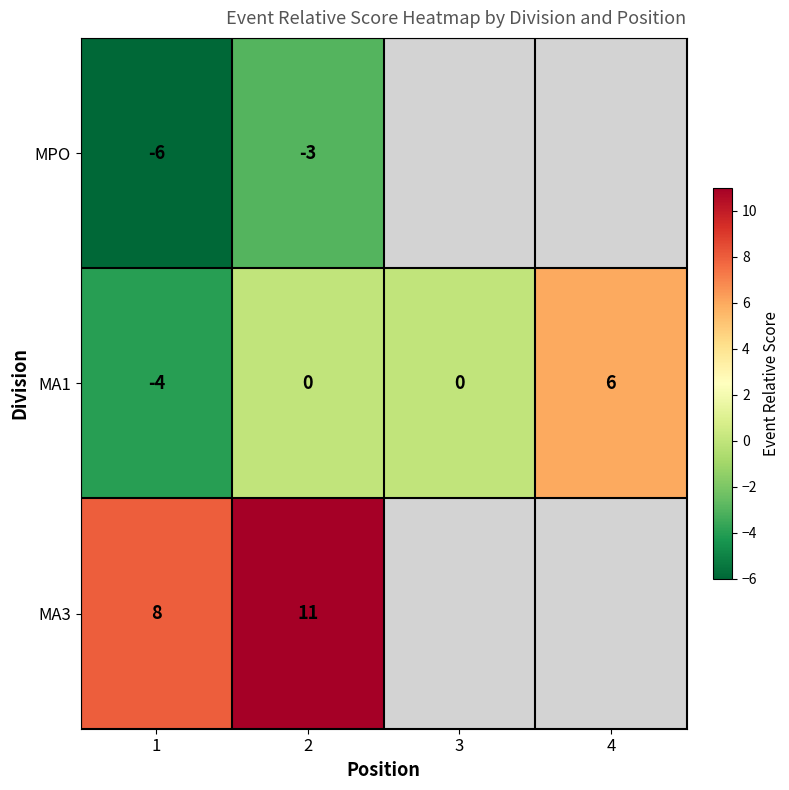

How many values in the MA1 series are below 0?

1